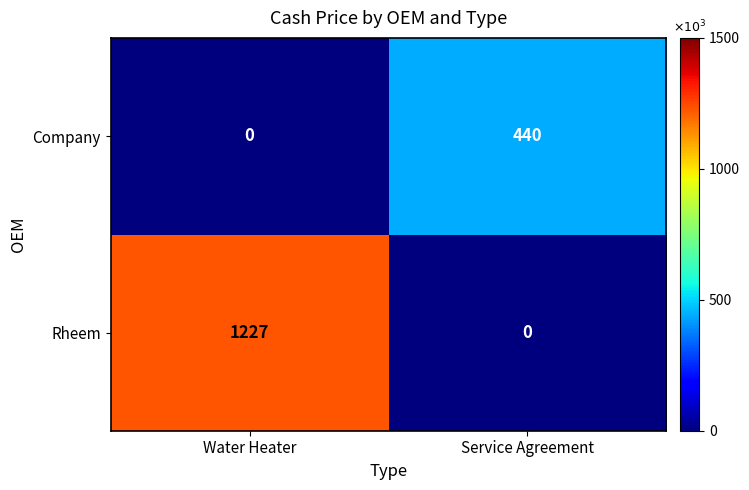

Between Water Heater and Service Agreement, which series saw the biggest shift?

Rheem